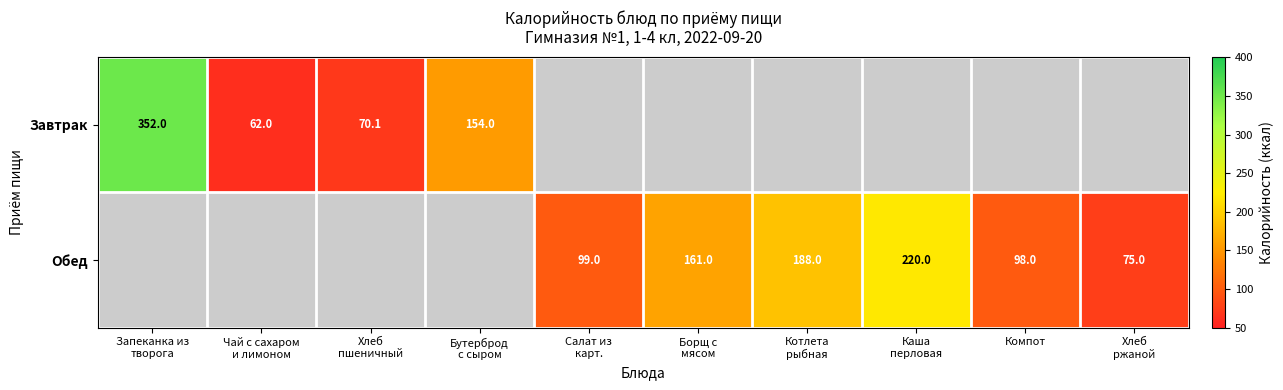

Which has a higher value, Запеканка из
творога or Бутерброд
с сыром?

Запеканка из
творога